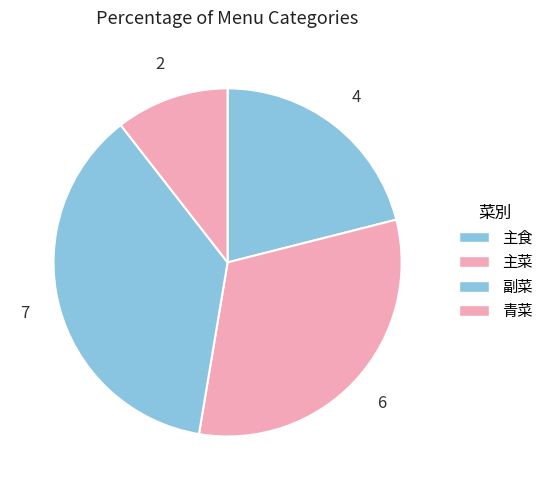

Rank the categories by value from lowest to highest.

青菜, 主食, 主菜, 副菜